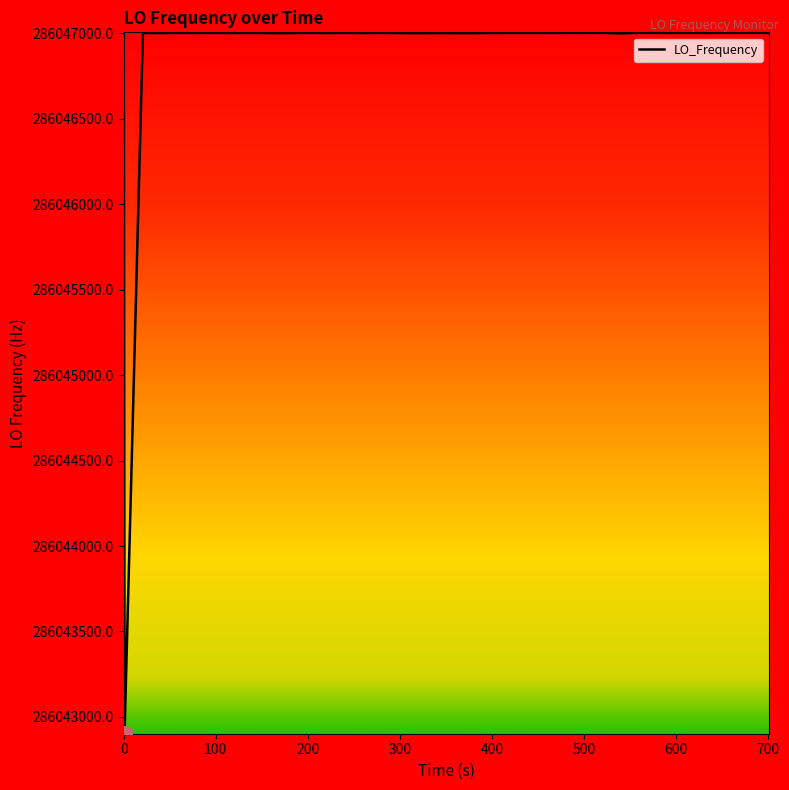

What is the smallest value displayed?

286042905.1